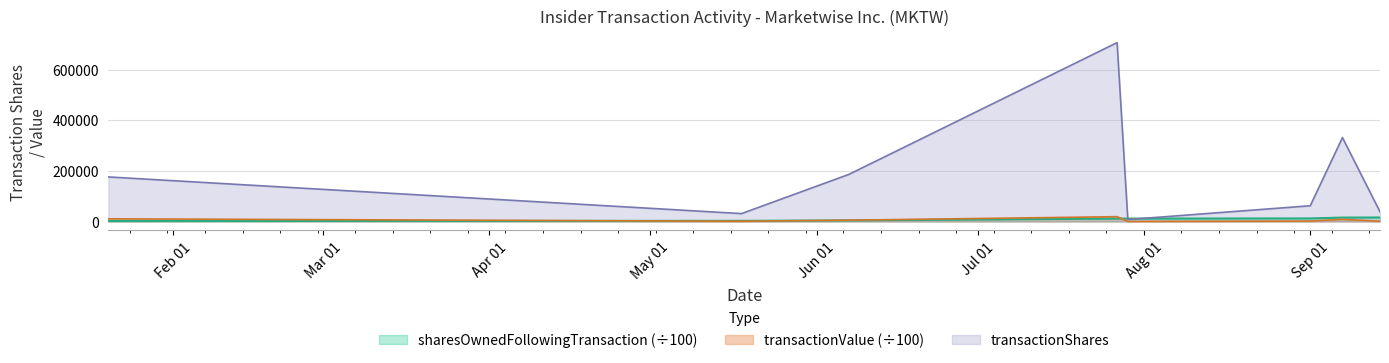

Which category has the highest value in the transactionValue series?

2022-07-27